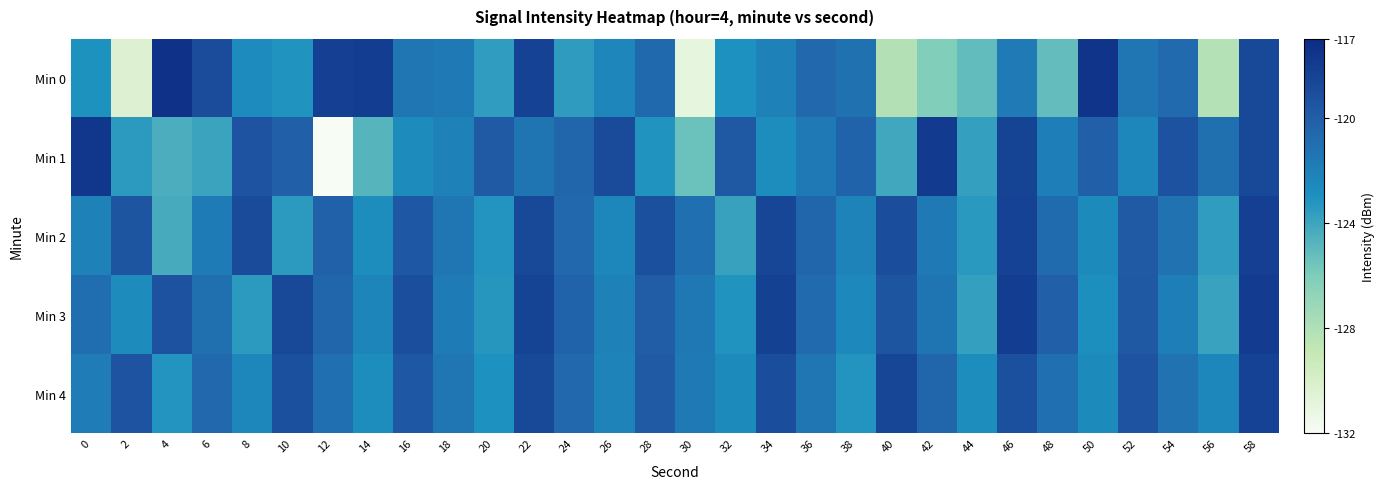

Which series has the widest spread of values?

Min 1